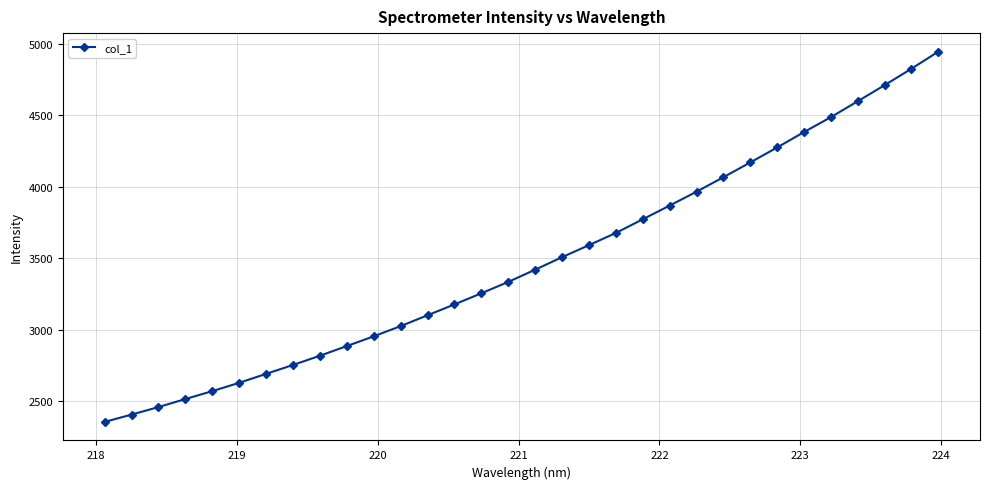

What is the difference between the maximum and minimum values?

2592.8